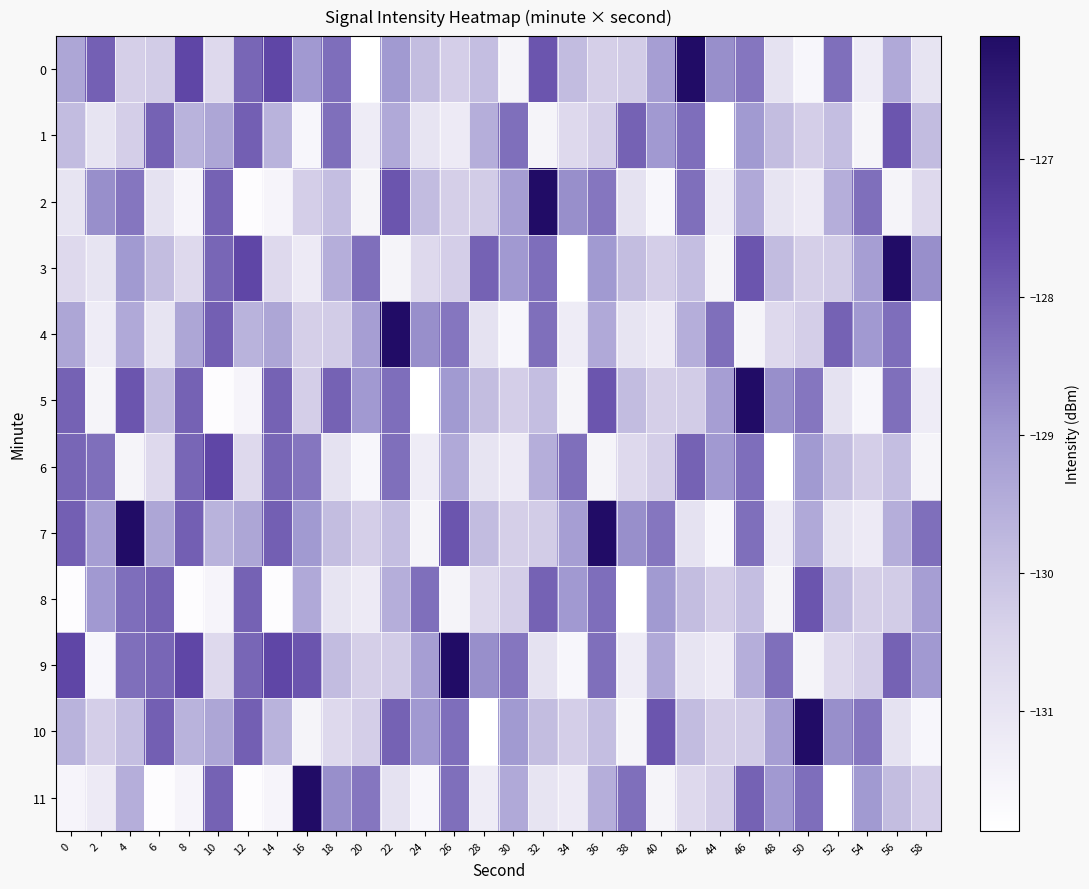

What is the spread (max minus min) of values at 14?

4.2